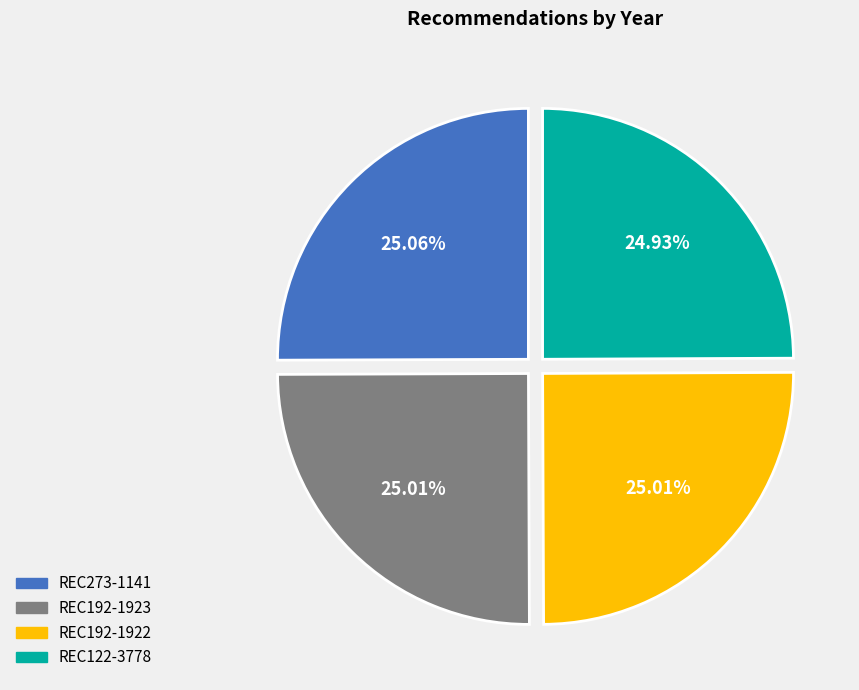

To the nearest percent, what portion does REC273-1141 represent?

25%